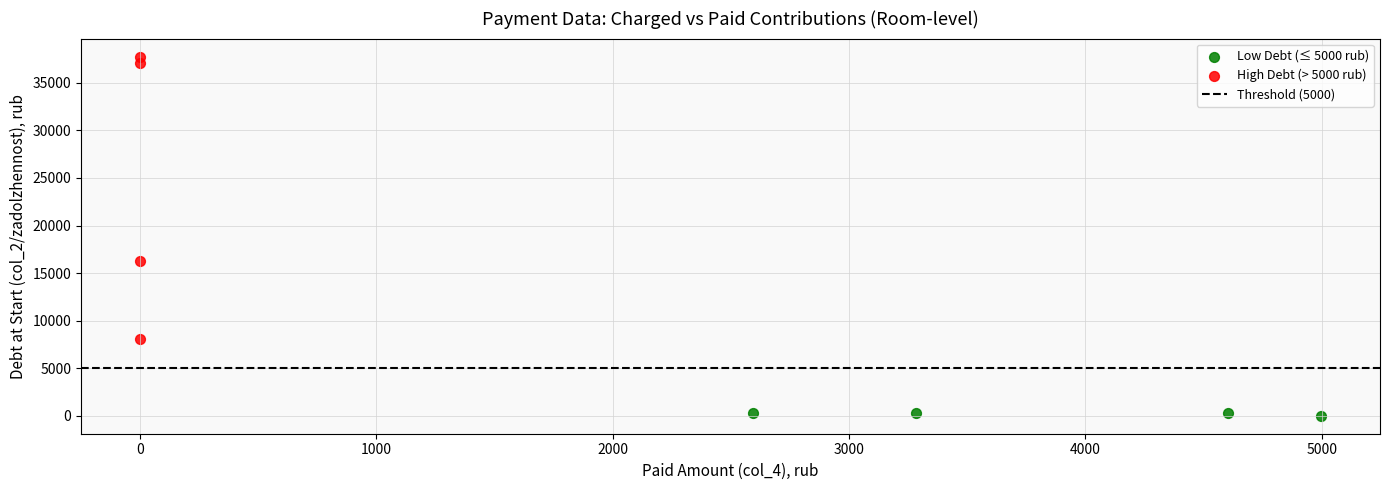

Which series has the widest spread of Y values?

High Debt (> 5000 rub)